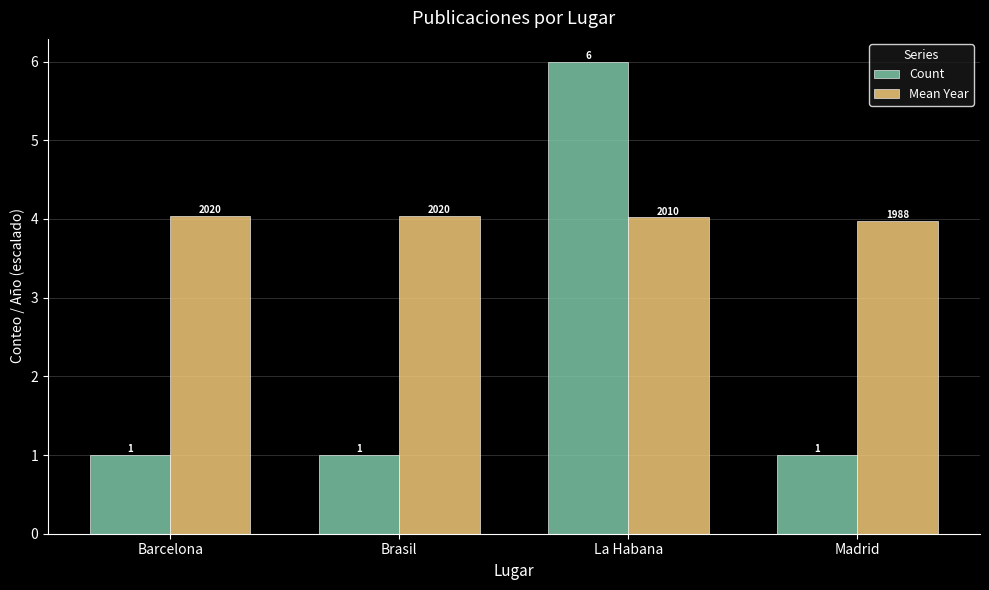

The value of Mean Year at La Habana is 4.0. True or false?

True